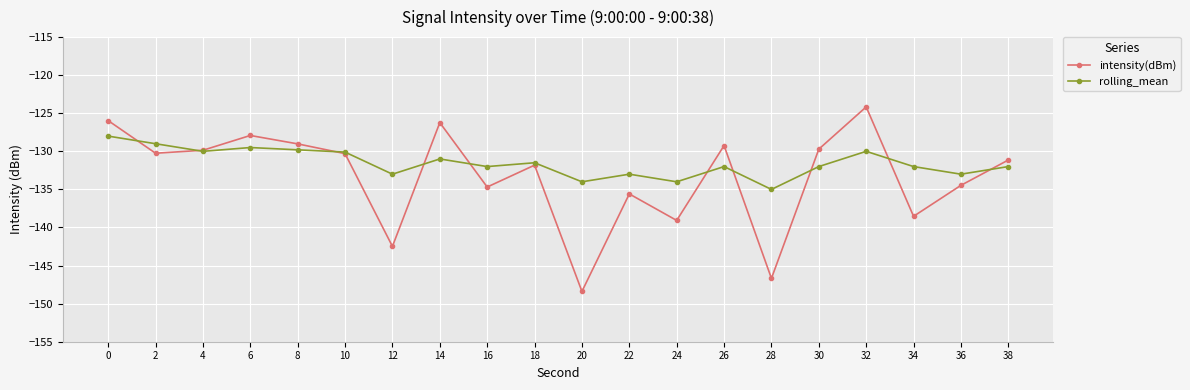

Where do rolling_mean and intensity(dBm) first cross each other?

0 and 2